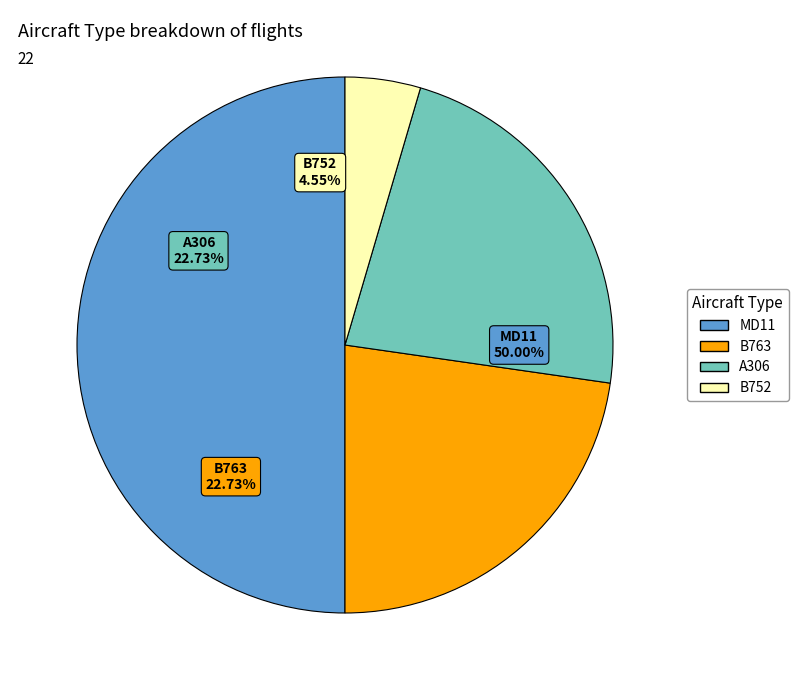

What is the smallest slice in the pie chart?

B752